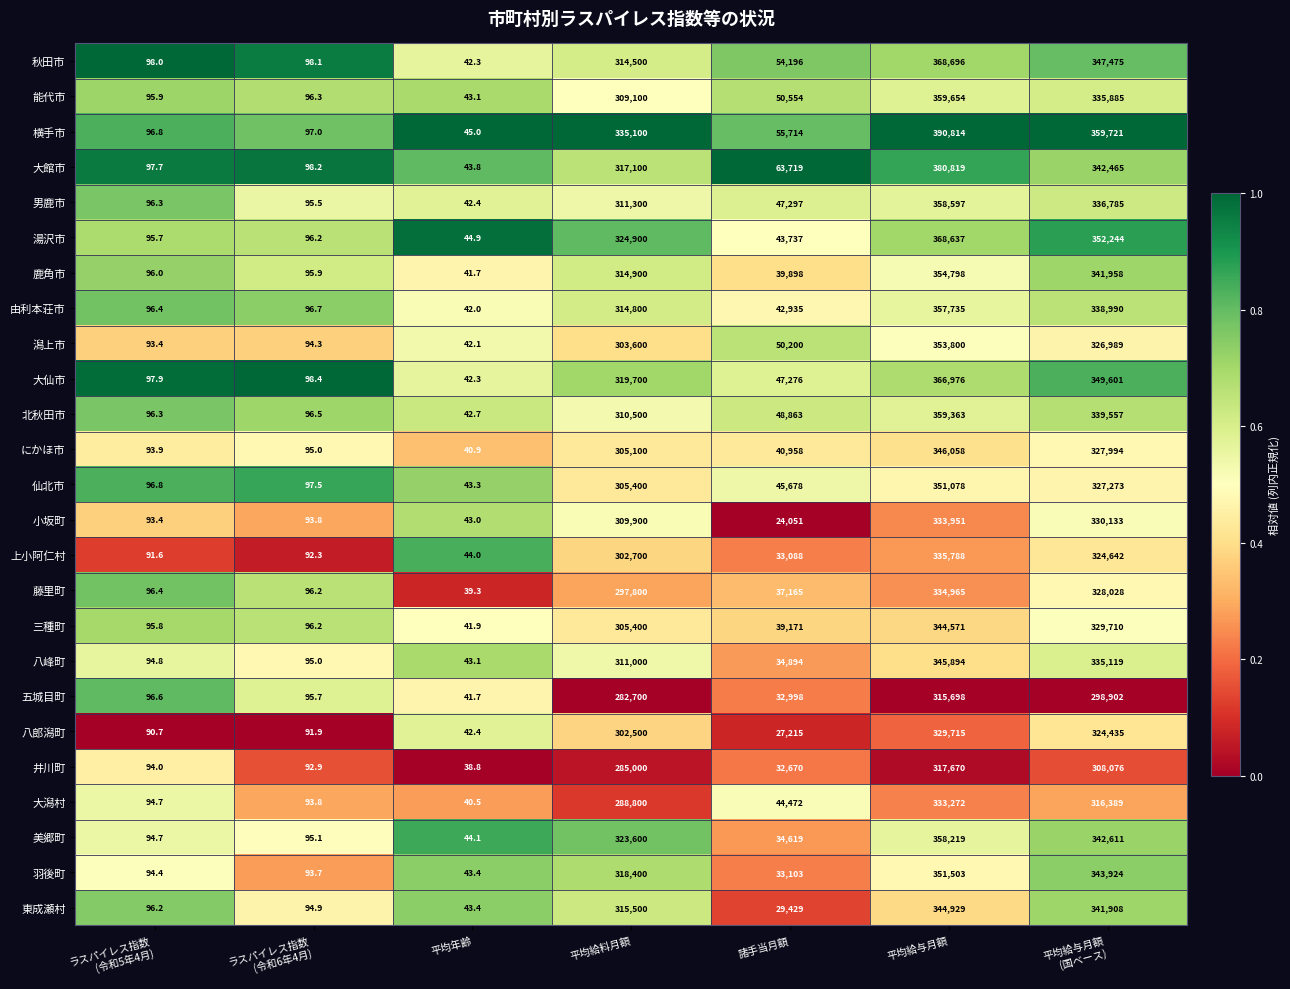

What is the total value across all series at 諸手当月額?

1033900.0